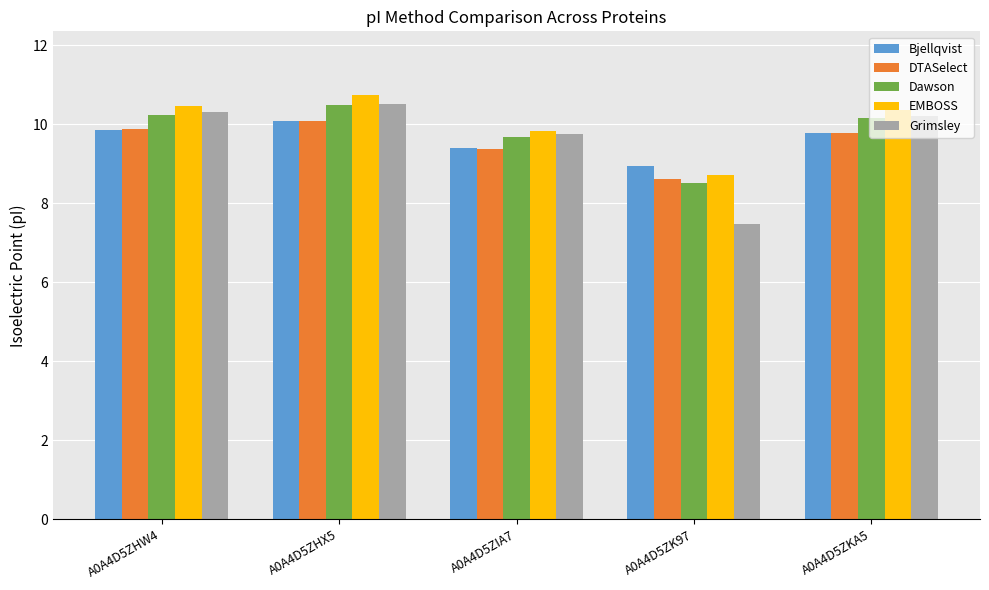

How many groups of bars are there?

5